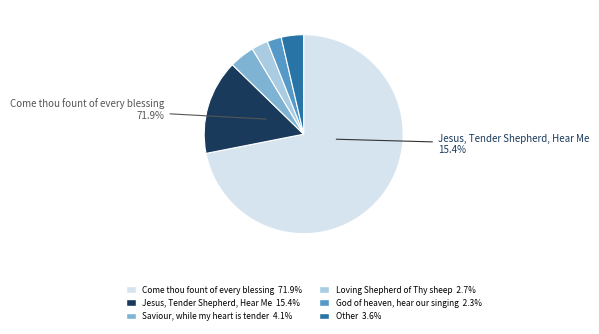

How many segments does this pie chart have?

6